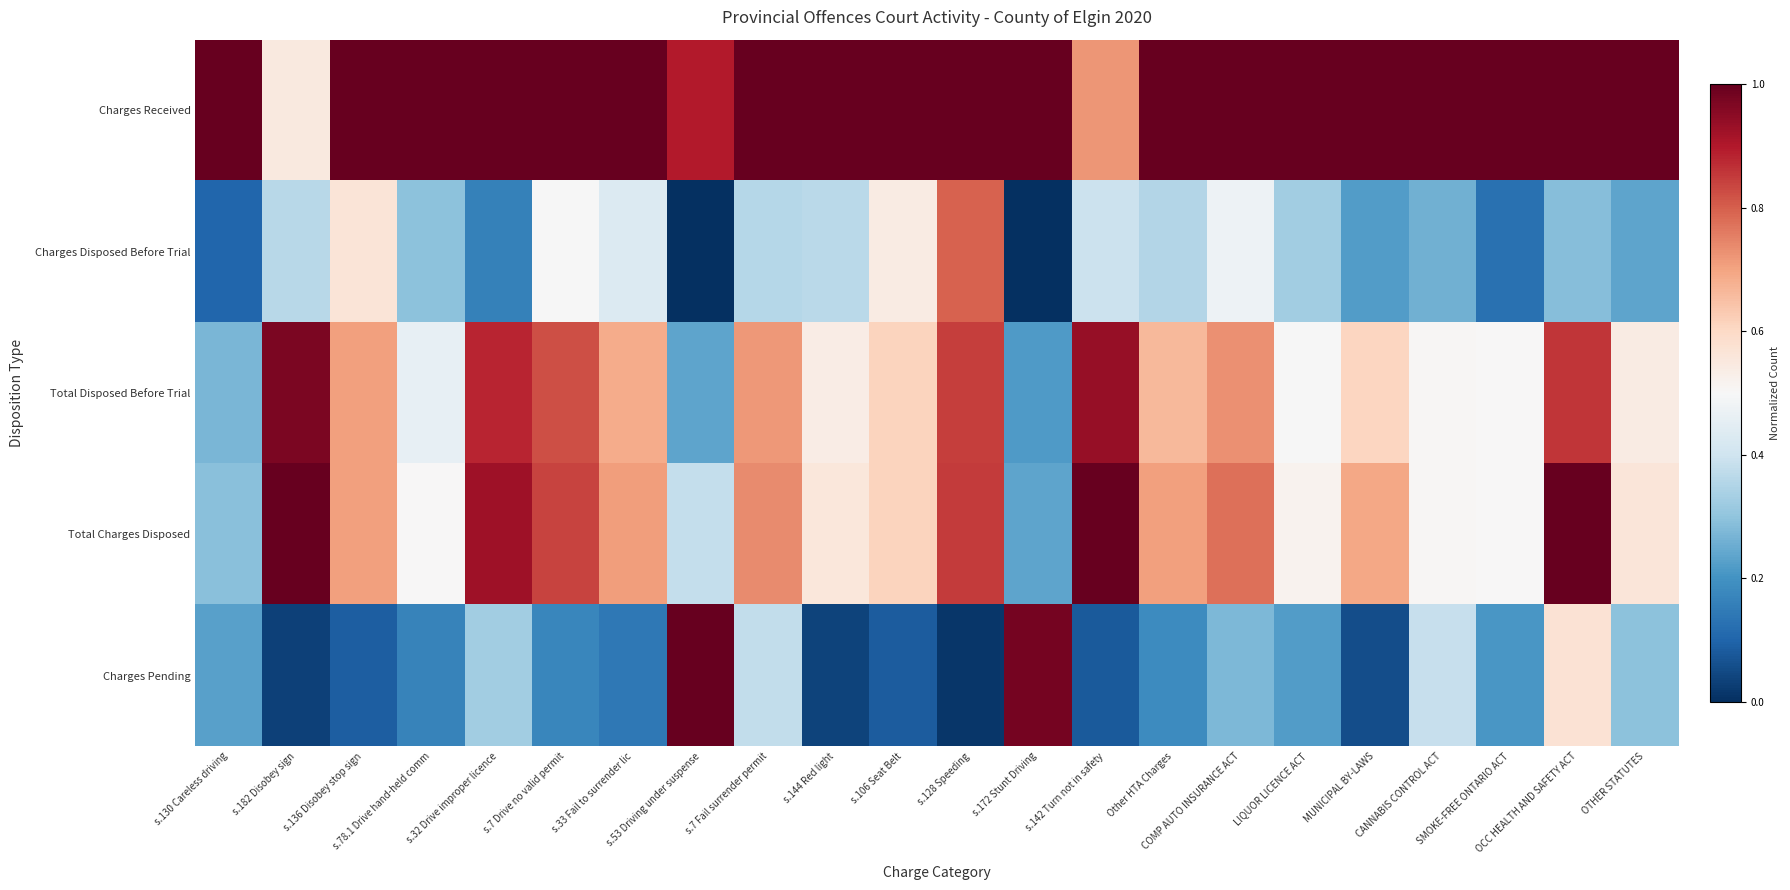

Which series has the largest range (max minus min)?

Charges Pending